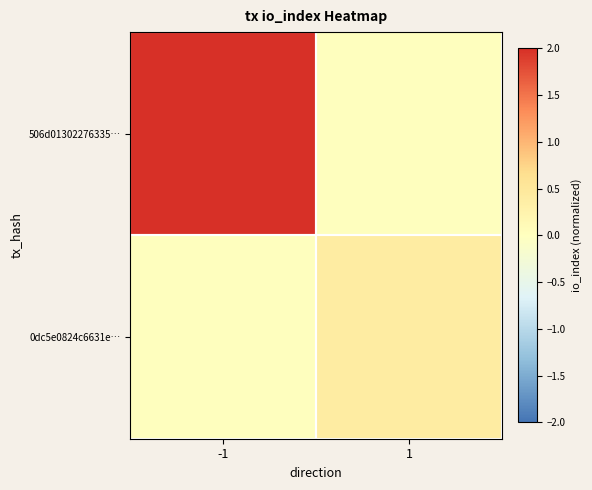

Reading right to left, list all the values displayed in this chart.

506d01302276335…: 1=0.0	-1=2.0
0dc5e0824c6631e…: 1=0.4	-1=0.0